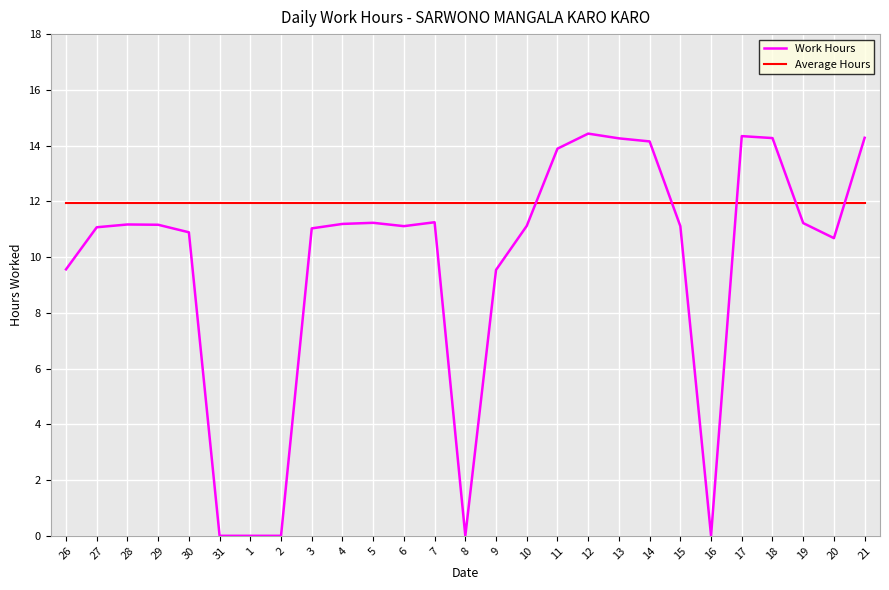

What is the total value across all series at 4?

23.1